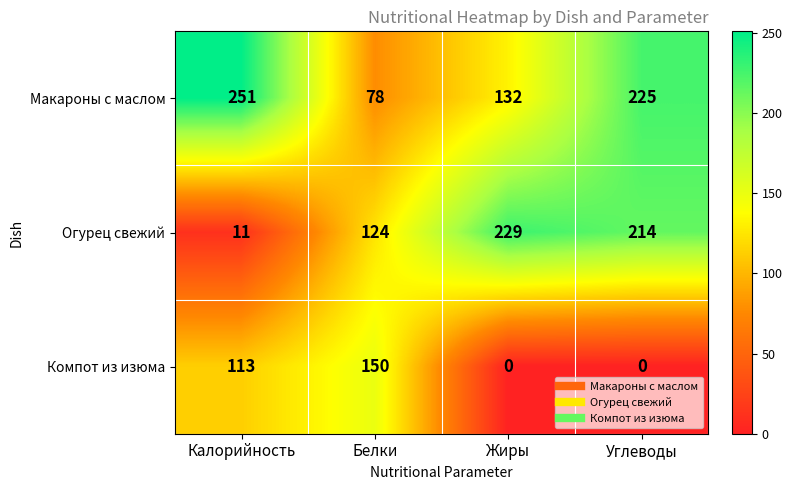

Which series changed the most between Калорийность and Белки?

Макароны с маслом